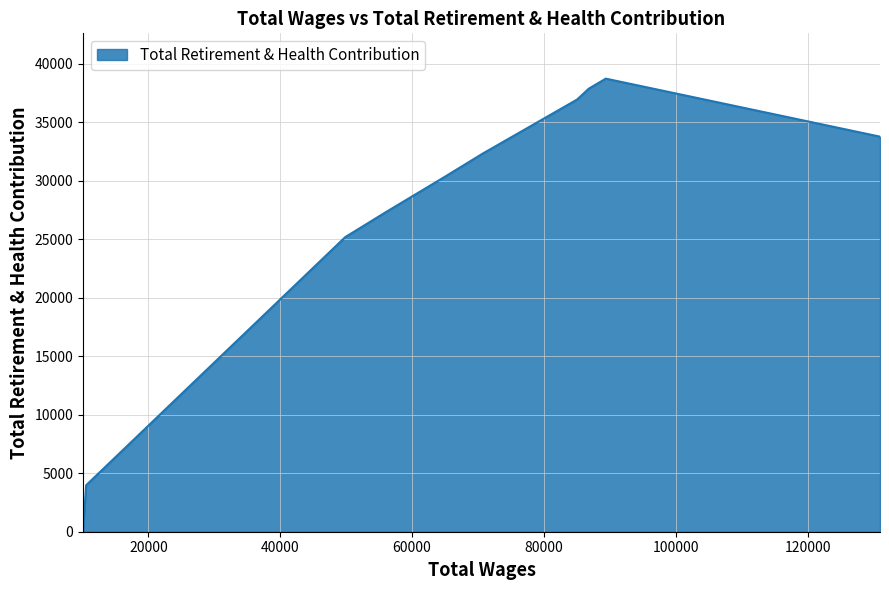

What is the difference between the maximum and minimum values?

38741